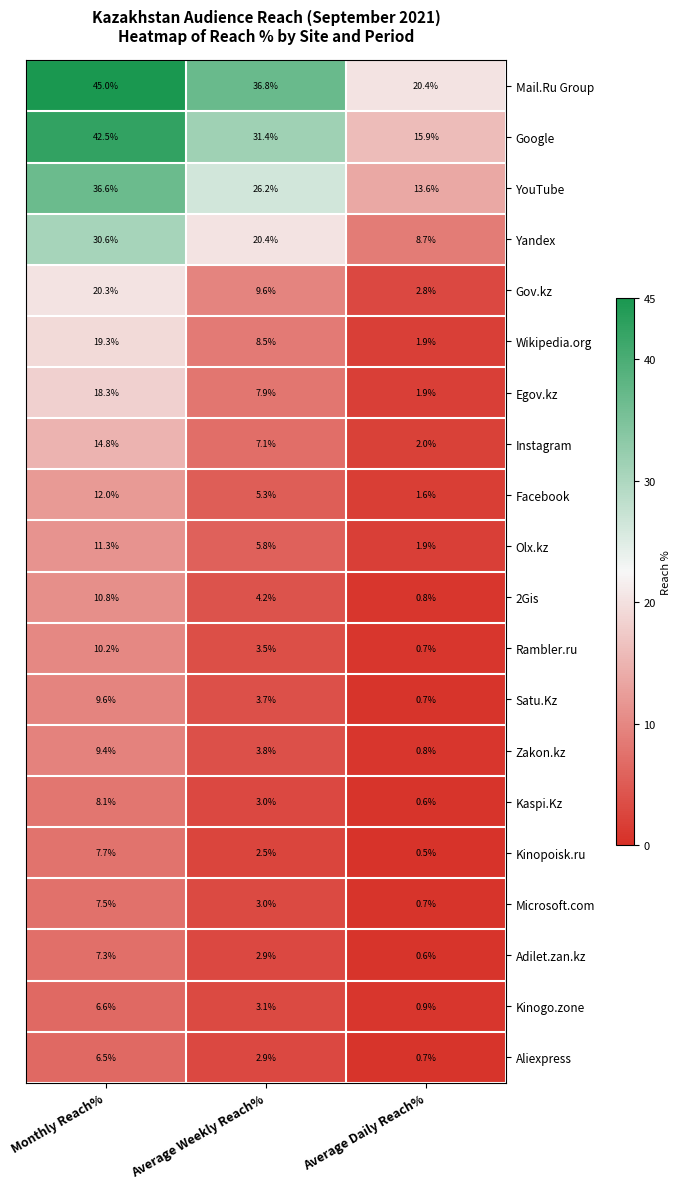

Is it true that Wikipedia.org equals 1.2 at Average Daily Reach%?

False